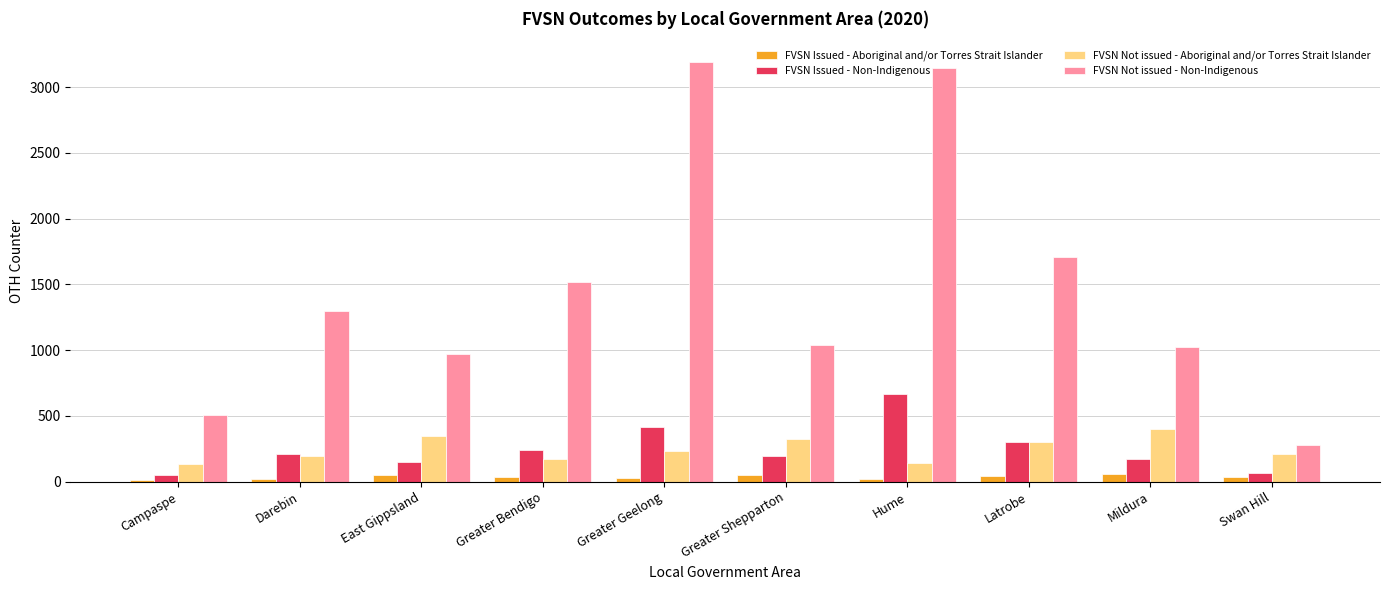

Is it true that FVSN Not issued - Non-Indigenous equals 1021 at Mildura?

True